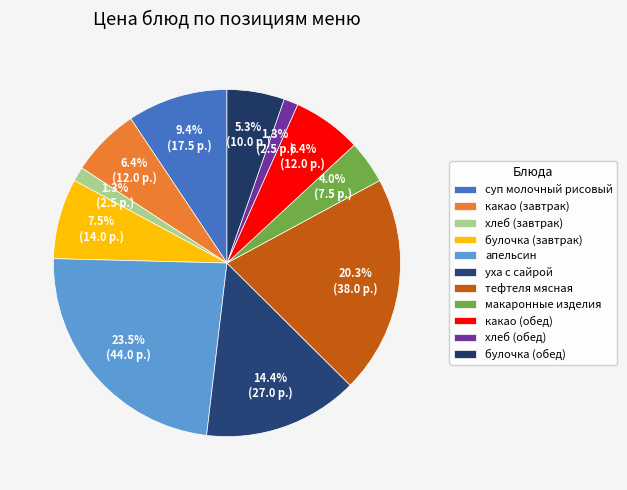

The хлеб (завтрак) slice represents 15% of the pie. True or false?

False